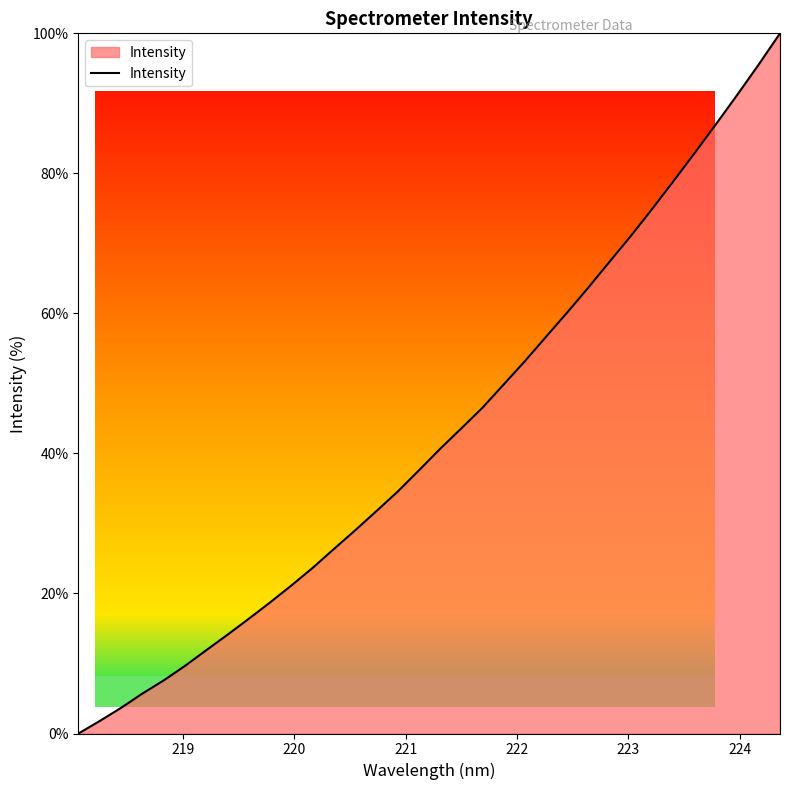

How many positive values are there?

33